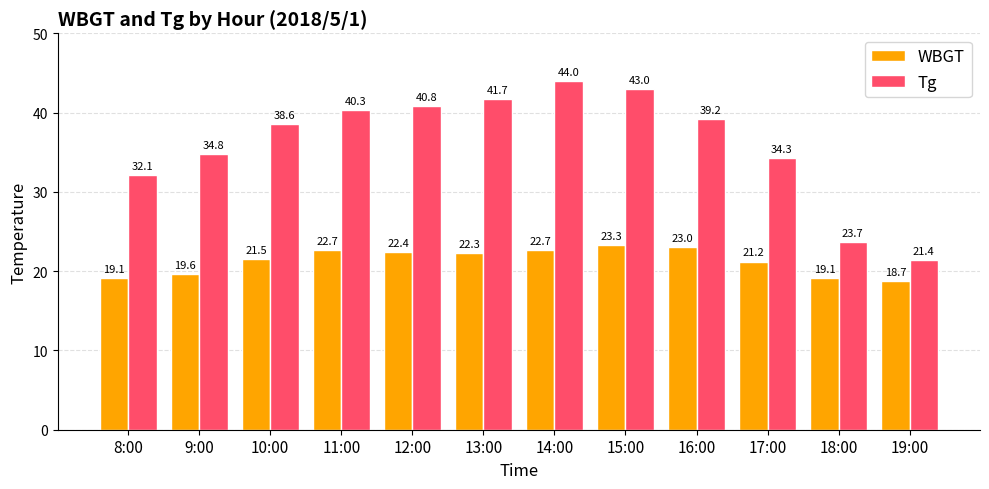

List the series in order of their overall mean, highest first.

Tg, WBGT